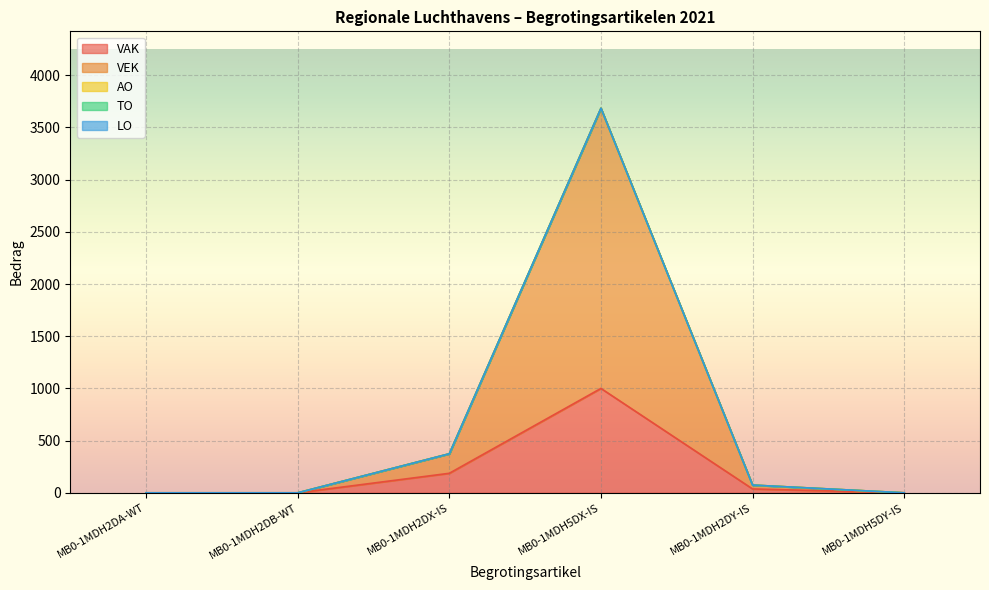

What is the difference between the highest and lowest values at MB0-1MDH5DX-IS?

2684